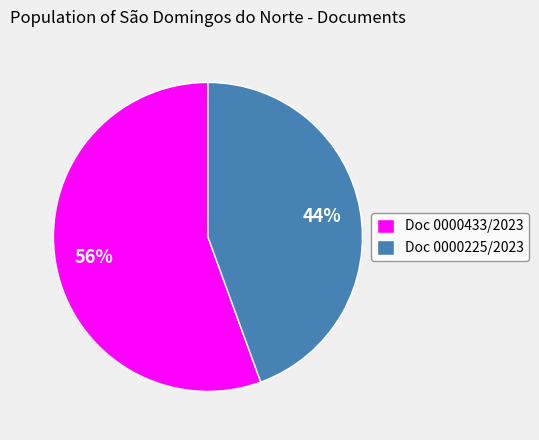

Rank the categories by value from lowest to highest.

Doc 0000225/2023, Doc 0000433/2023